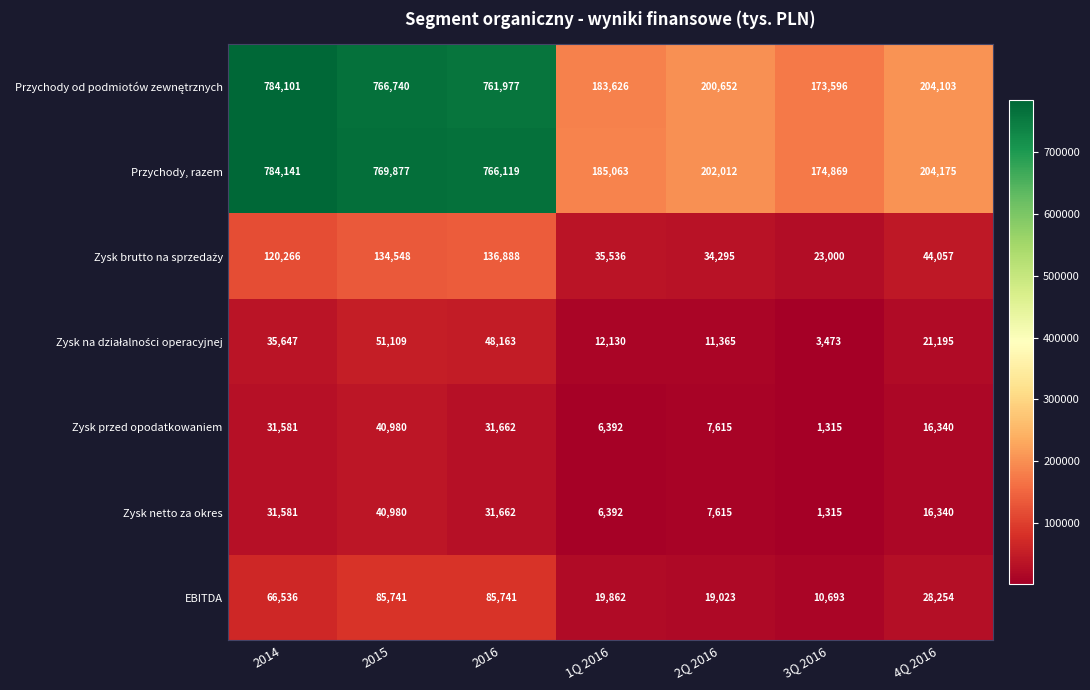

What is the sum of all Zysk przed opodatkowaniem values?

135885